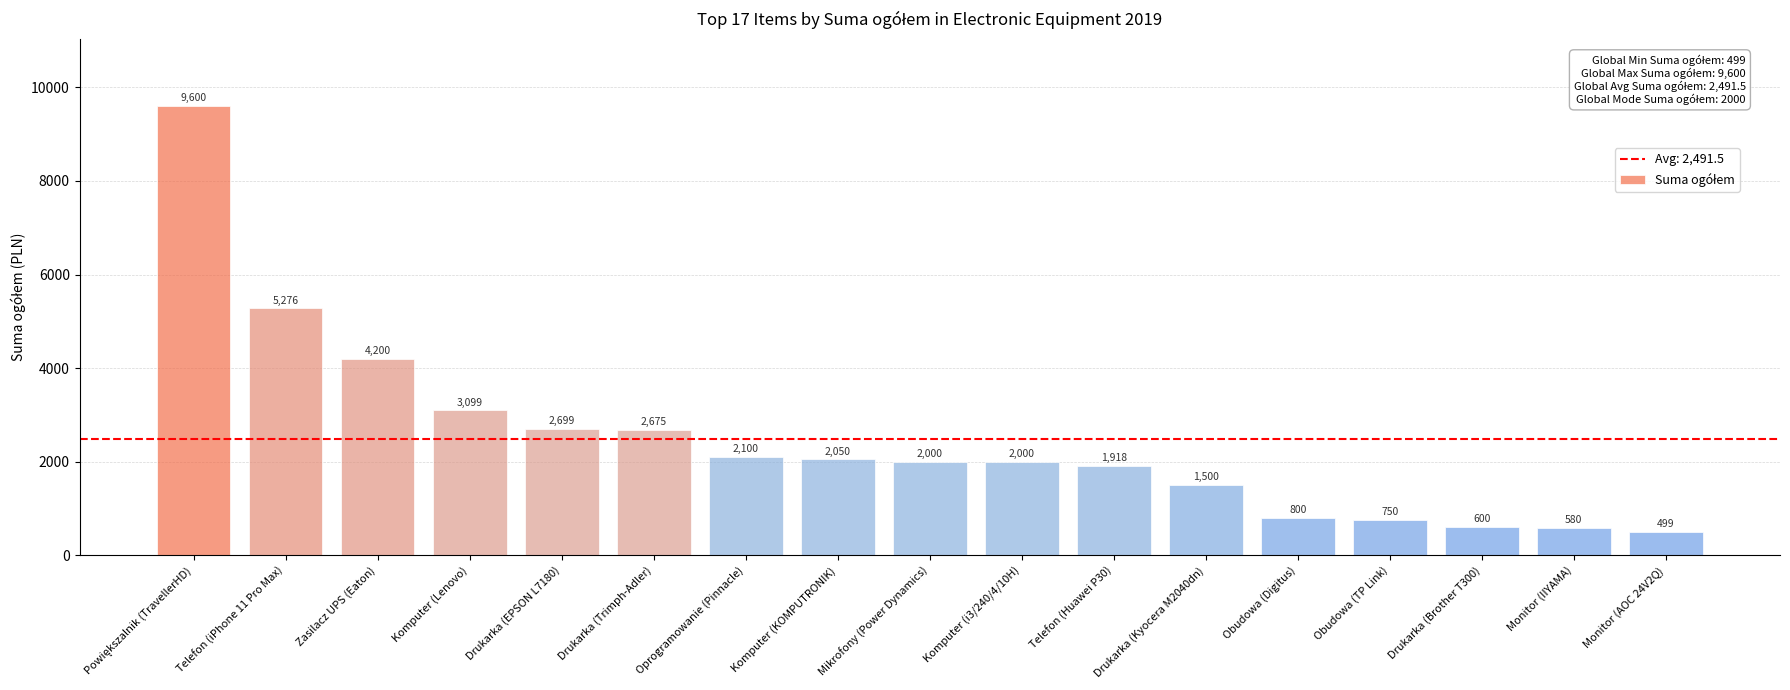

What position from the left is Oprogramowanie (Pinnacle)?

7